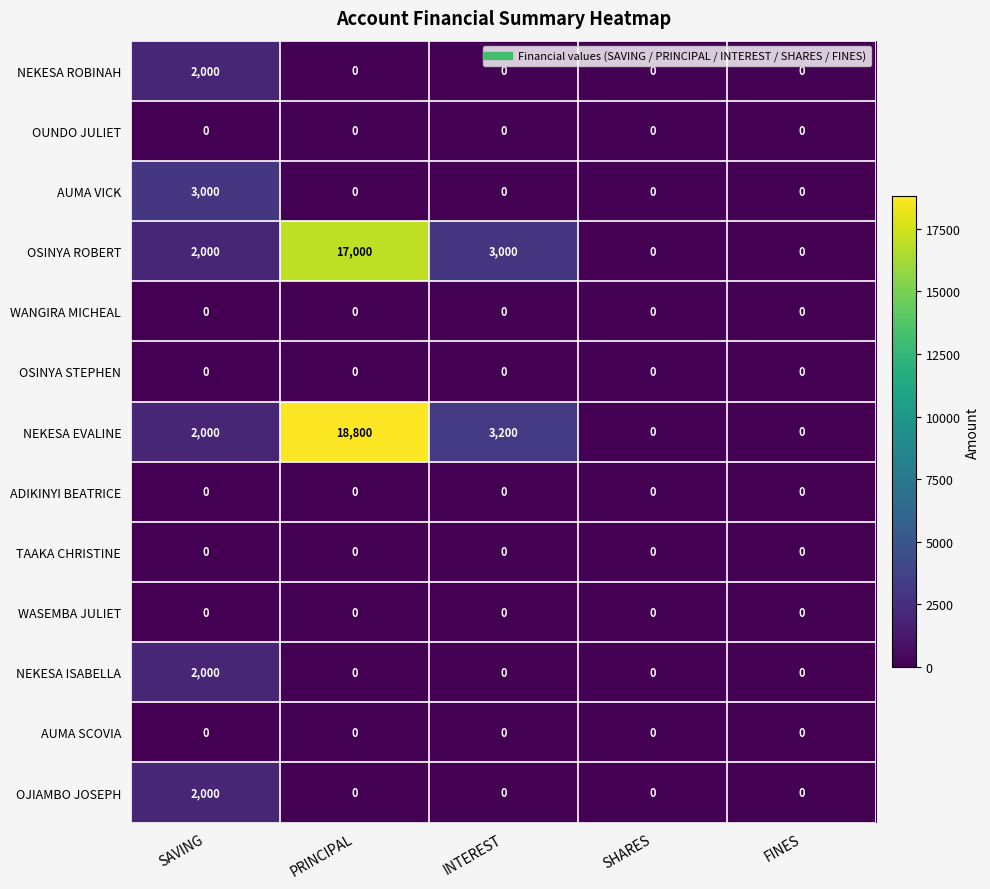

What is the difference between the highest and lowest values at PRINCIPAL?

18800